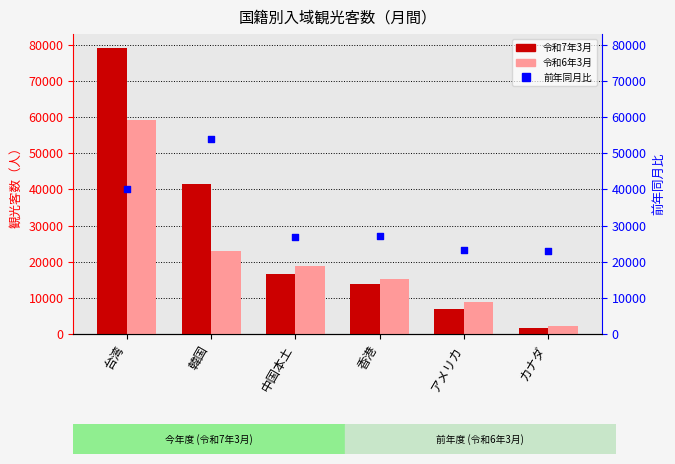

Which series reaches the minimum Y coordinate?

令和7年3月